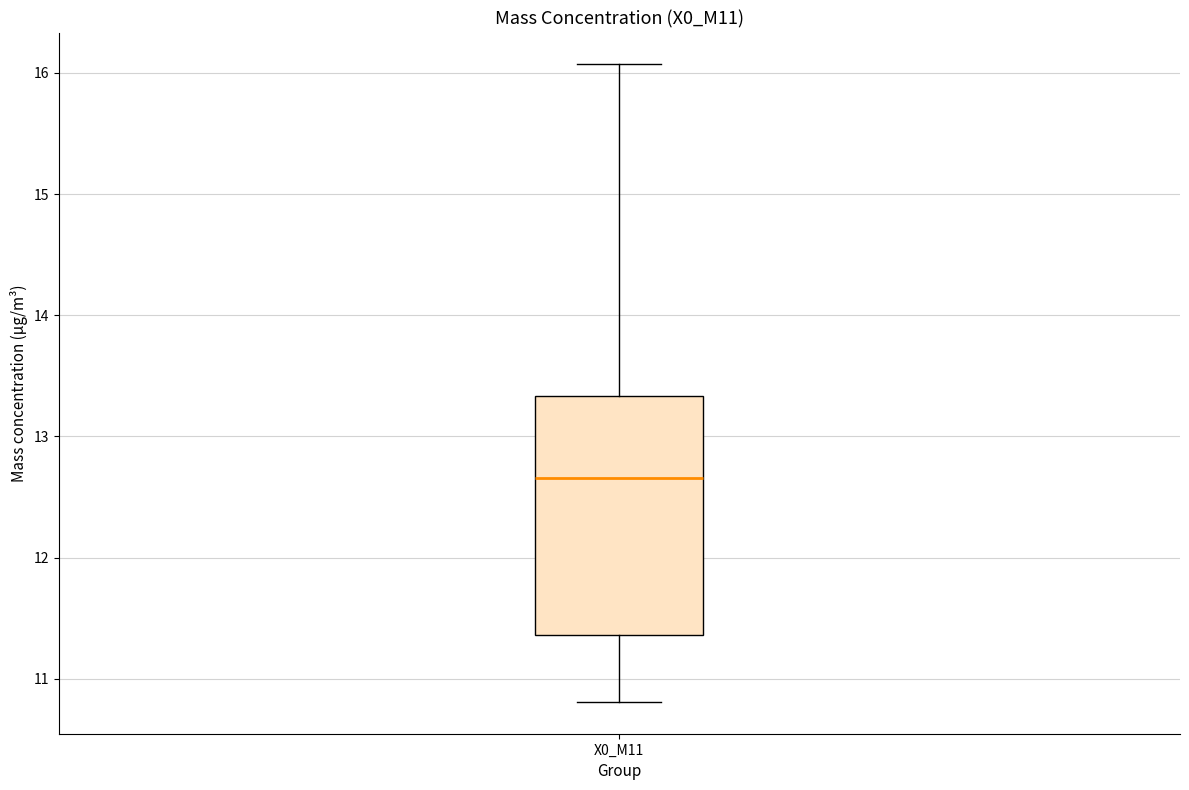

Transcribe this box plot: give where the median line is, the range the box spans, and where the two whiskers end, as read against the y-axis. The values are not printed on the chart, so give them approximately, as read against the axis.

median 12.7, box 11.4 to 13.3, whiskers 10.8 to 16.1